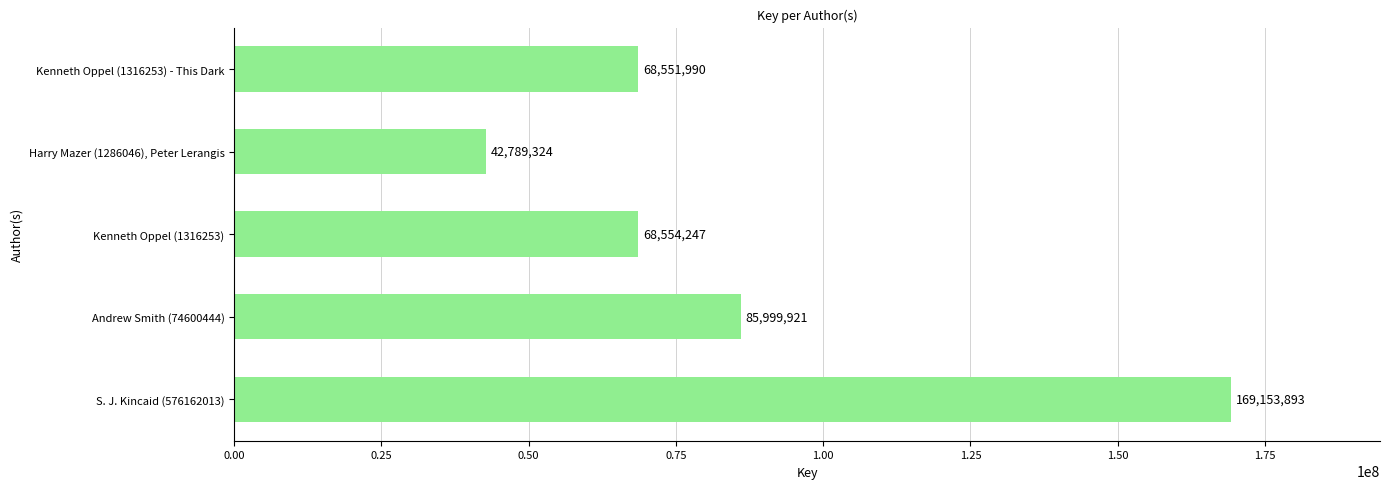

Reading top to bottom, list all the values displayed in this chart.

Kenneth Oppel (1316253) - This Dark=68551990	Harry Mazer (1286046), Peter Lerangis=42789324	Kenneth Oppel (1316253)=68554247	Andrew Smith (74600444)=85999921	S. J. Kincaid (576162013)=169153893